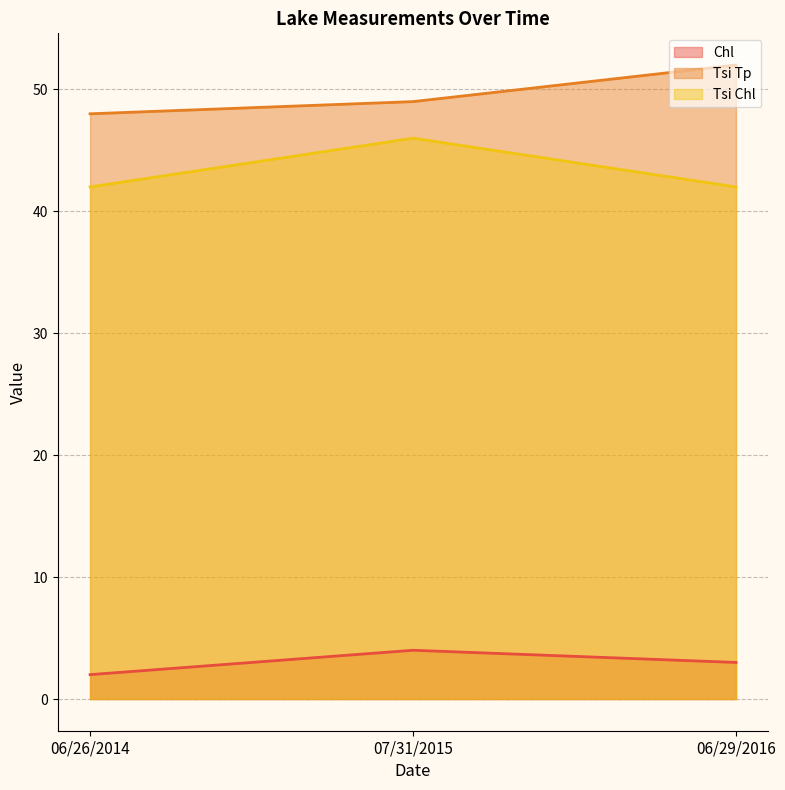

What are all the series names shown in the legend?

Chl, Tsi Tp, Tsi Chl